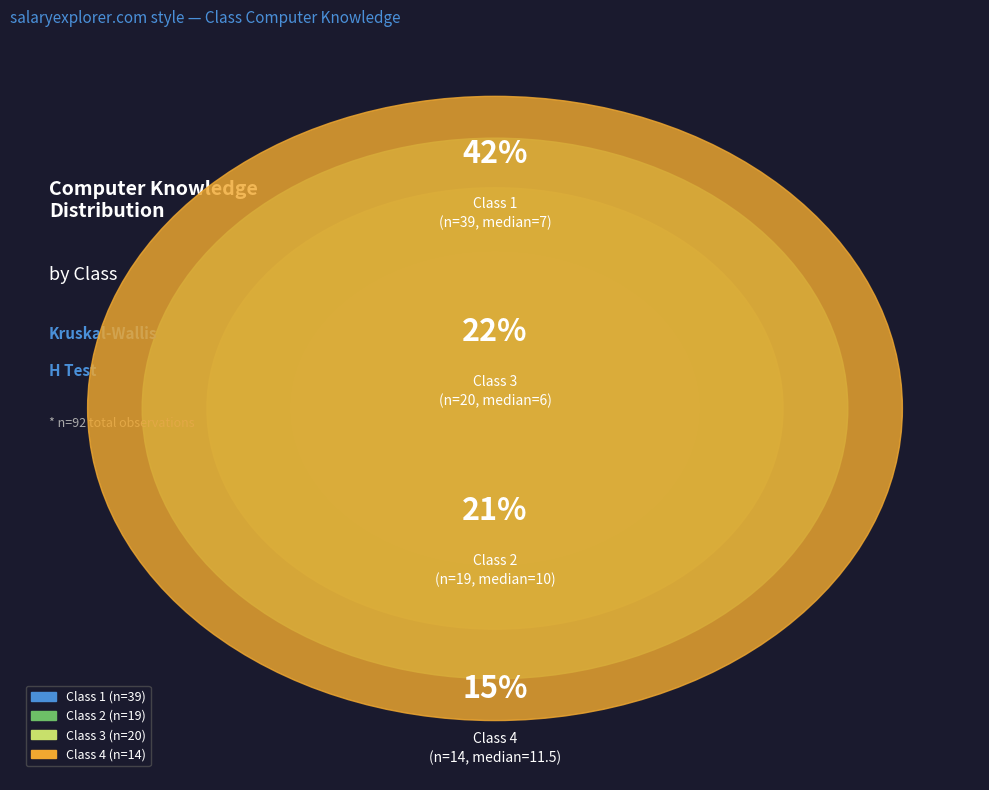

Does Class 4 represent more than half of the total?

No